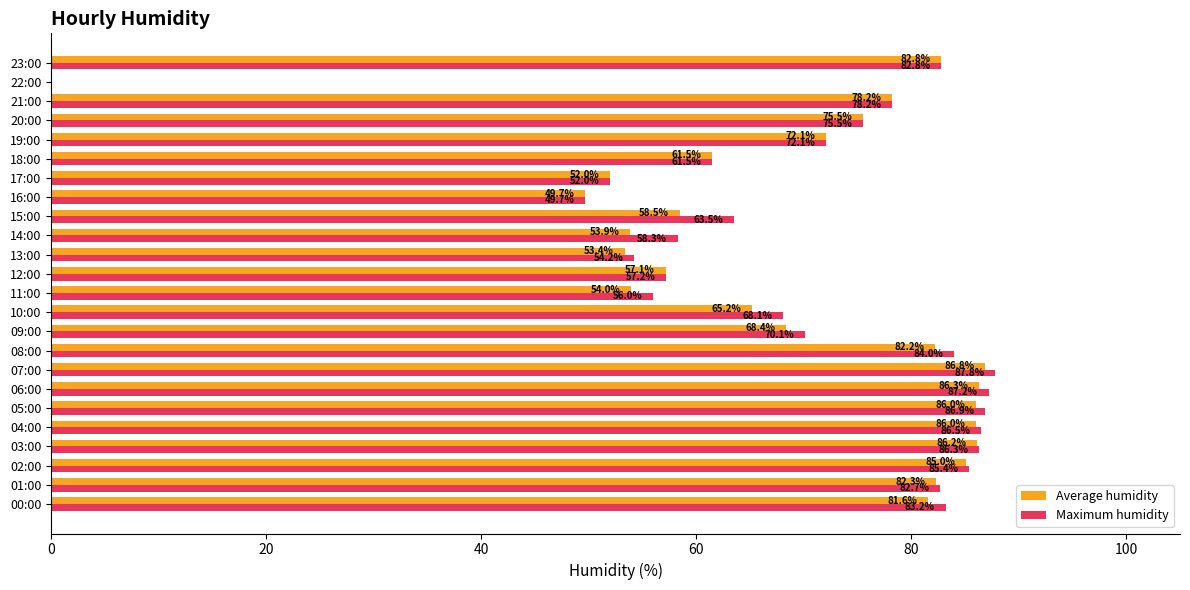

Which series changed the most between 11:00 and 23:00?

Average humidity